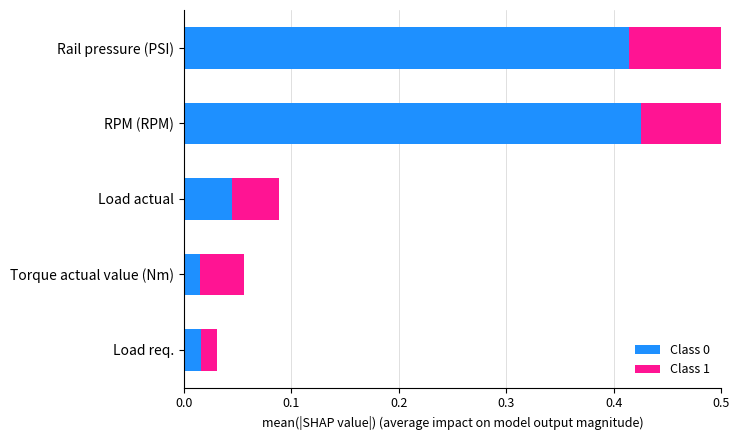

What is the difference between the maximum and second lowest values in the Class 0 series?

0.4